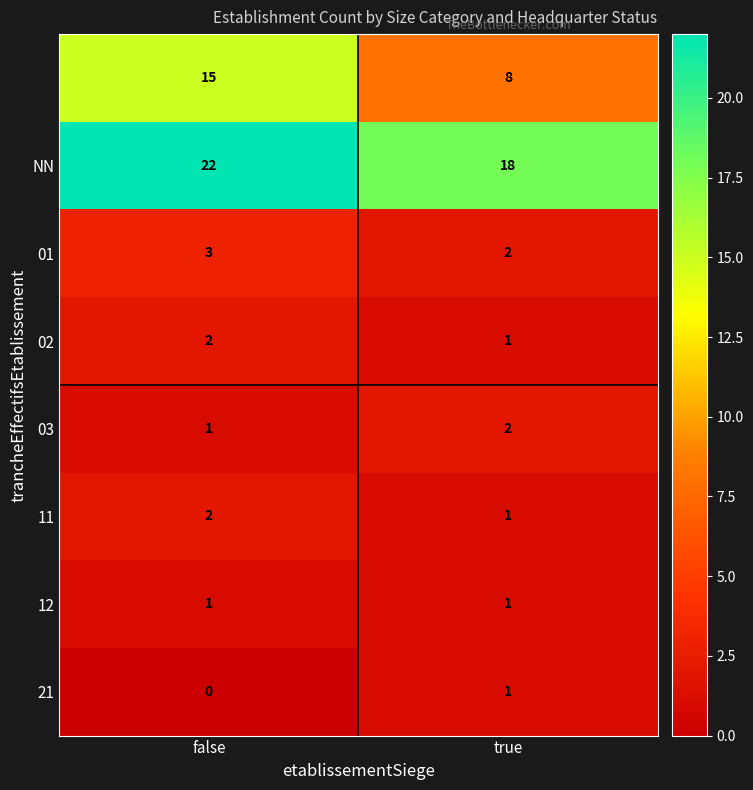

What is the total value across all series at true?

34